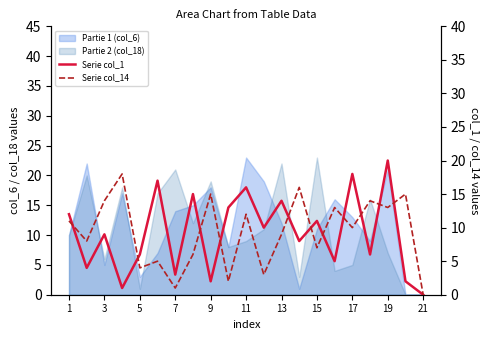

At which label does Serie col_14 first exceed 10?

1